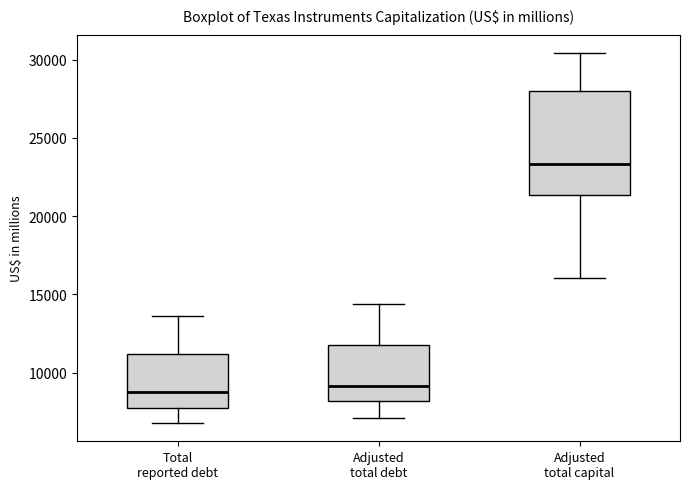

Reading left to right, transcribe this box plot: for each box, give where its median line is, the range the box spans, and where its two whiskers end, as read against the y-axis. The values are not printed on the chart, so give them approximately, as read against the axis.

Total reported debt: median 8500, box 7500 to 11000, whiskers 7000 to 13500
Adjusted total debt: median 9000, box 8000 to 12000, whiskers 7000 to 14500
Adjusted total capital: median 23500, box 21500 to 28000, whiskers 16000 to 30500